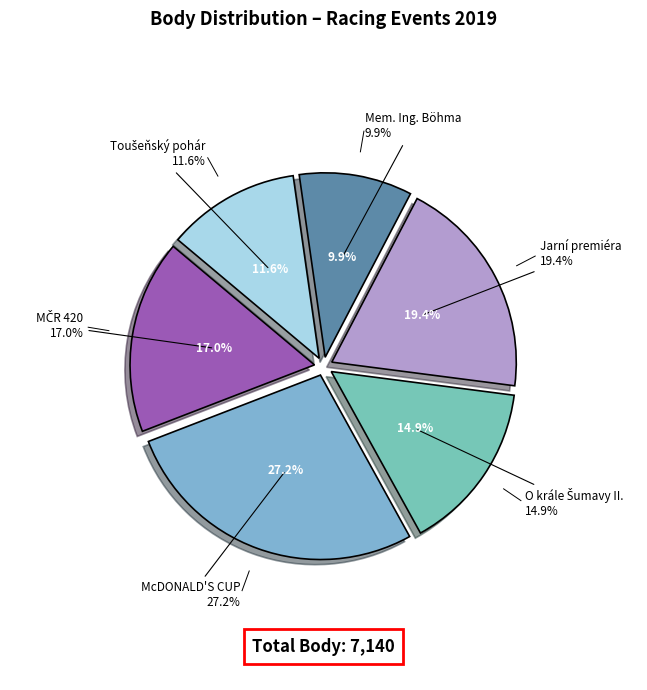

How many slices are in this pie chart?

6